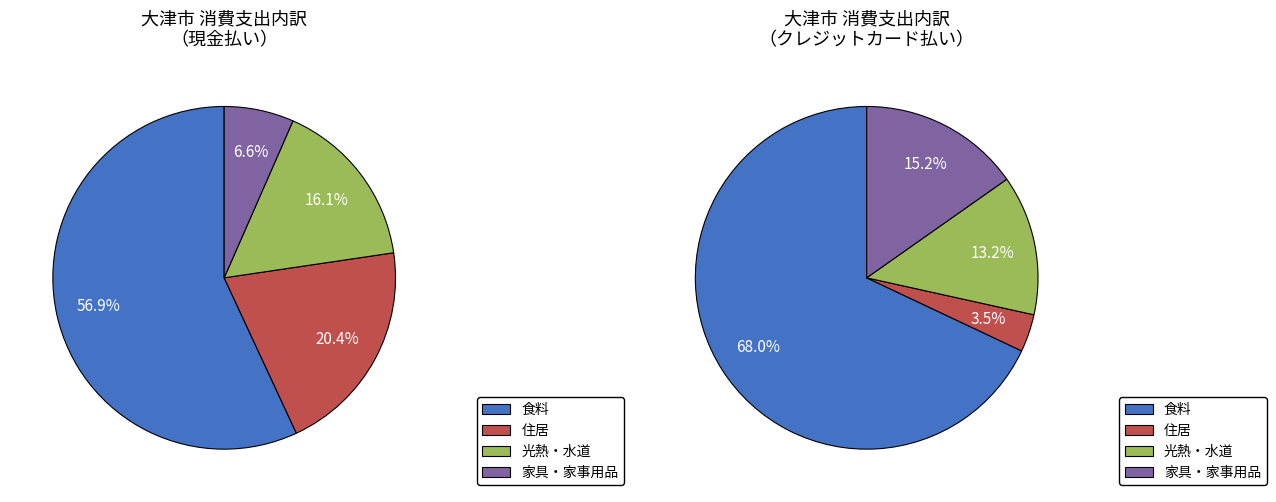

Count the number of slices in the pie.

8